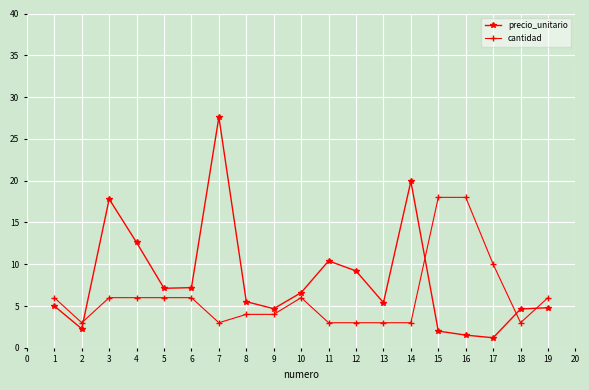

At 2, list the series in order from largest to smallest.

cantidad, precio_unitario